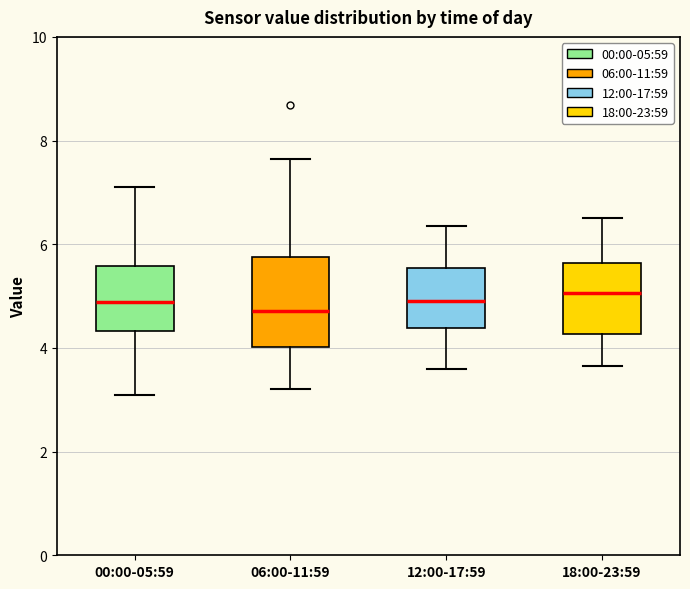

Reading left to right, read every box against the y-axis: the position of its median line, the range the box covers, and the ends of its whiskers. The values are not printed on the chart, so give them approximately, as read against the axis.

00:00-05:59: median 4.8, box 4.4 to 5.6, whiskers 3.2 to 7.2
06:00-11:59: median 4.8, box 4.0 to 5.8, whiskers 3.2 to 7.6
12:00-17:59: median 5.0, box 4.4 to 5.6, whiskers 3.6 to 6.4
18:00-23:59: median 5.0, box 4.2 to 5.6, whiskers 3.6 to 6.6